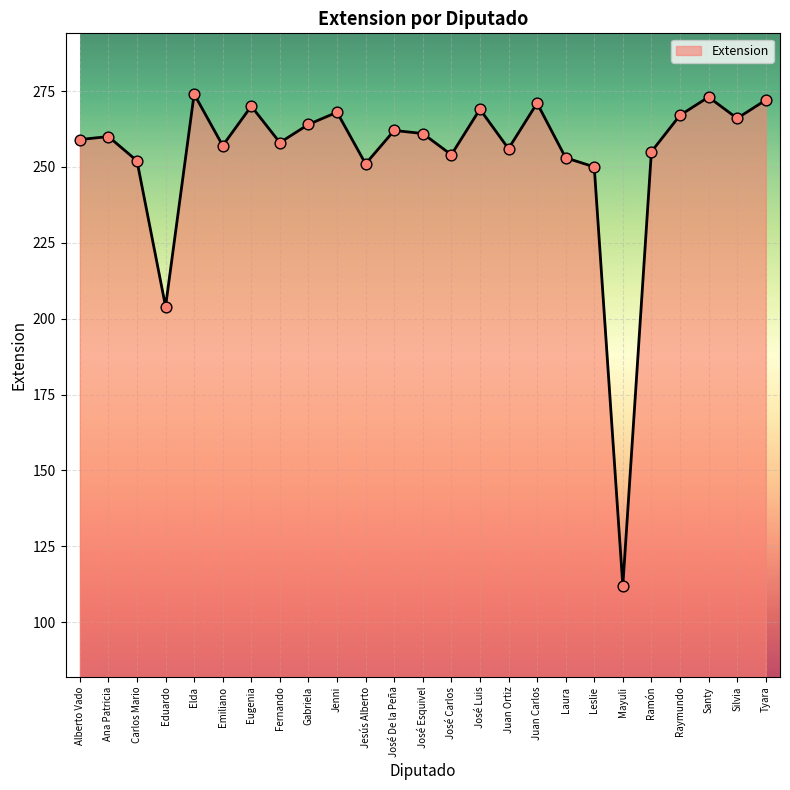

Between Raymundo and José Luis, which is larger?

José Luis